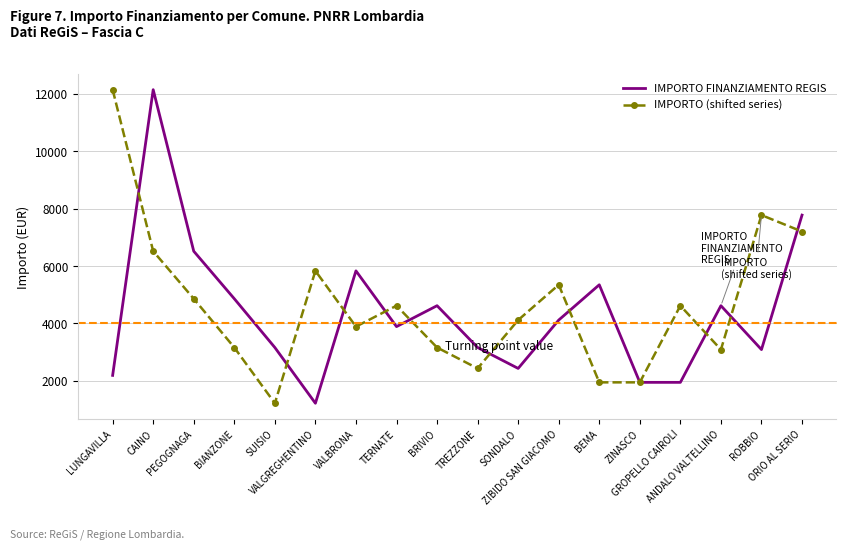

What is the minimum value for IMPORTO FINANZIAMENTO REGIS?

1215